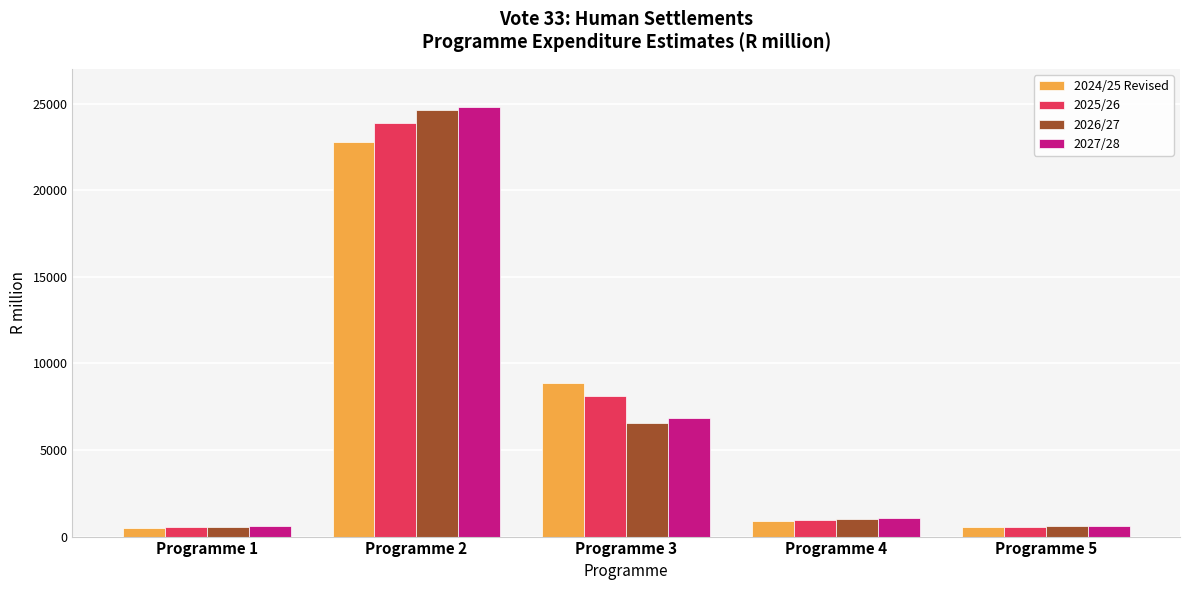

The value of 2026/27 at Programme 3 is 6530.6. True or false?

True